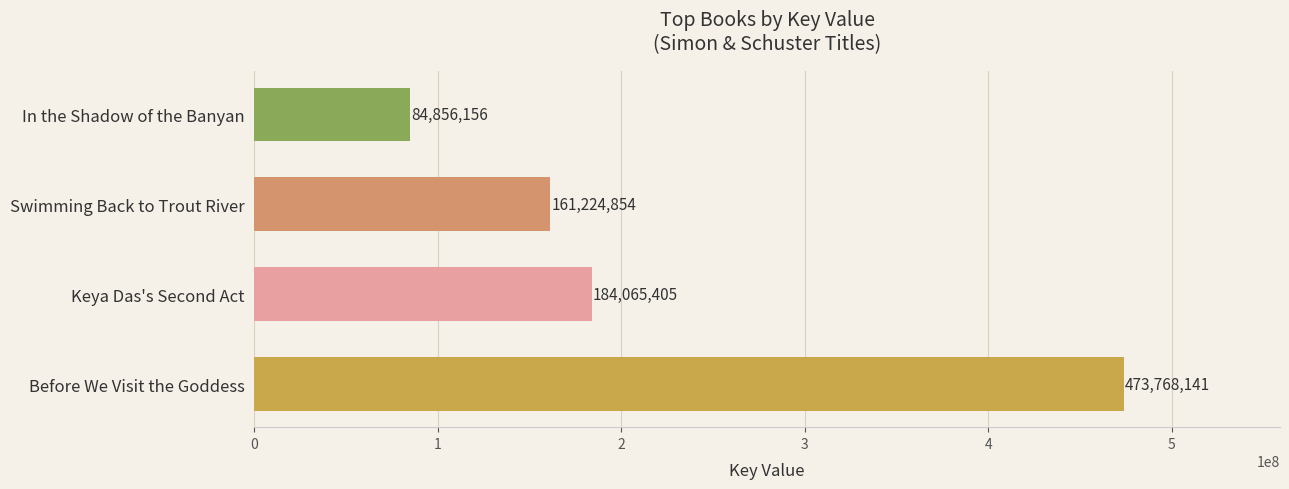

Reading bottom to top, list all the values displayed in this chart.

473768141	184065405	161224854	84856156